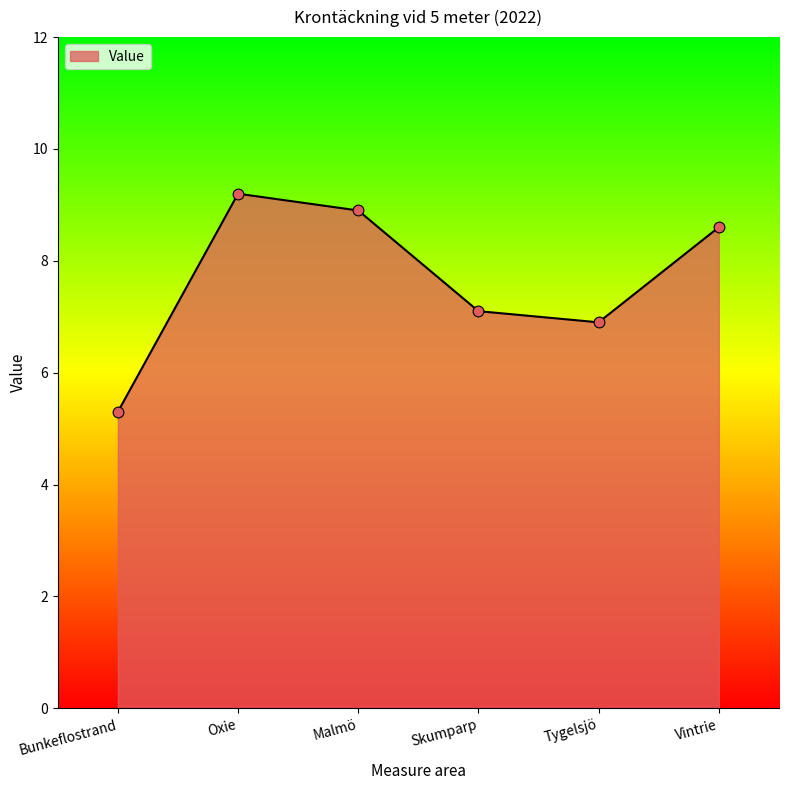

What is the change in value from Skumparp to Vintrie?

+1.5